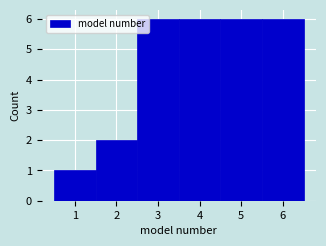

How tall is the bar that spans 3.5 to 4.5 on the x-axis? The values are not printed on the chart, so give them approximately, as read against the axis.

6